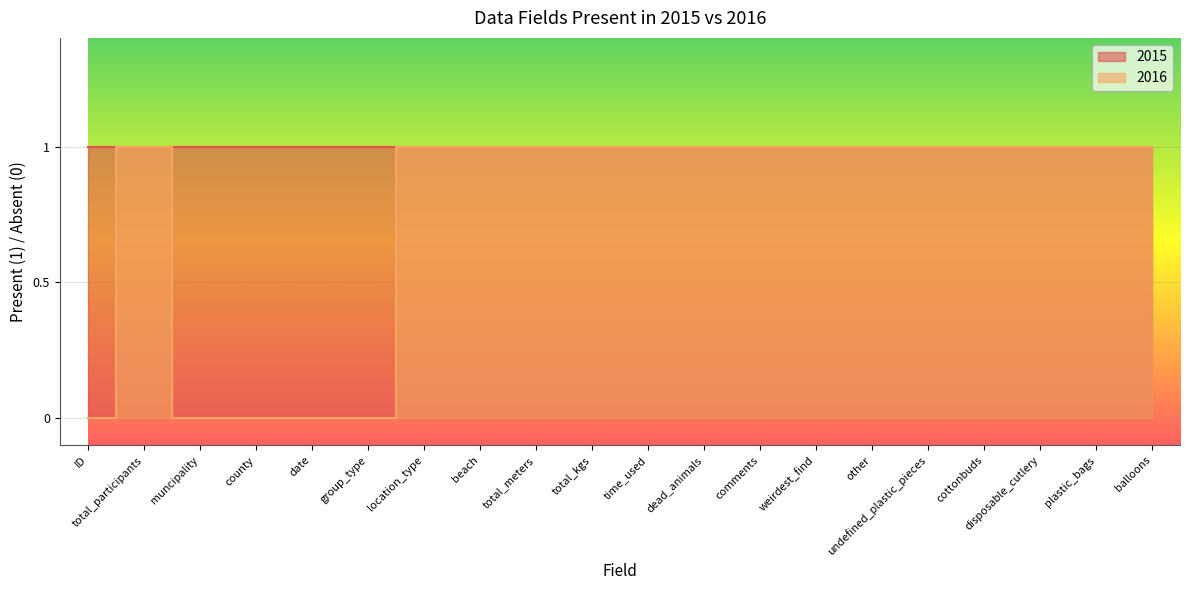

The value at undefined_plastic_pieces is 1. True or false?

True